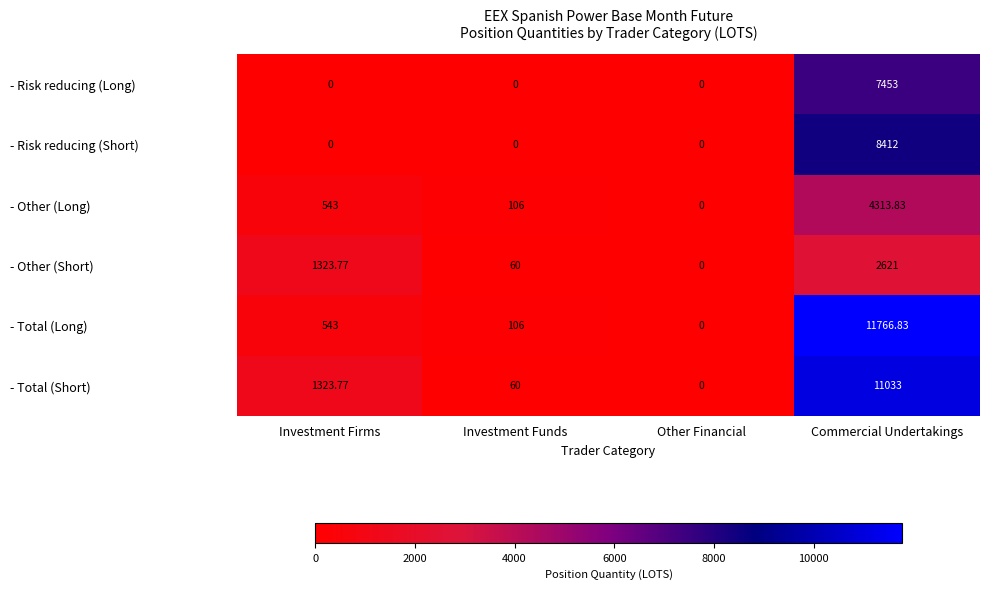

How many positive values does the - Total (Long) series have?

3